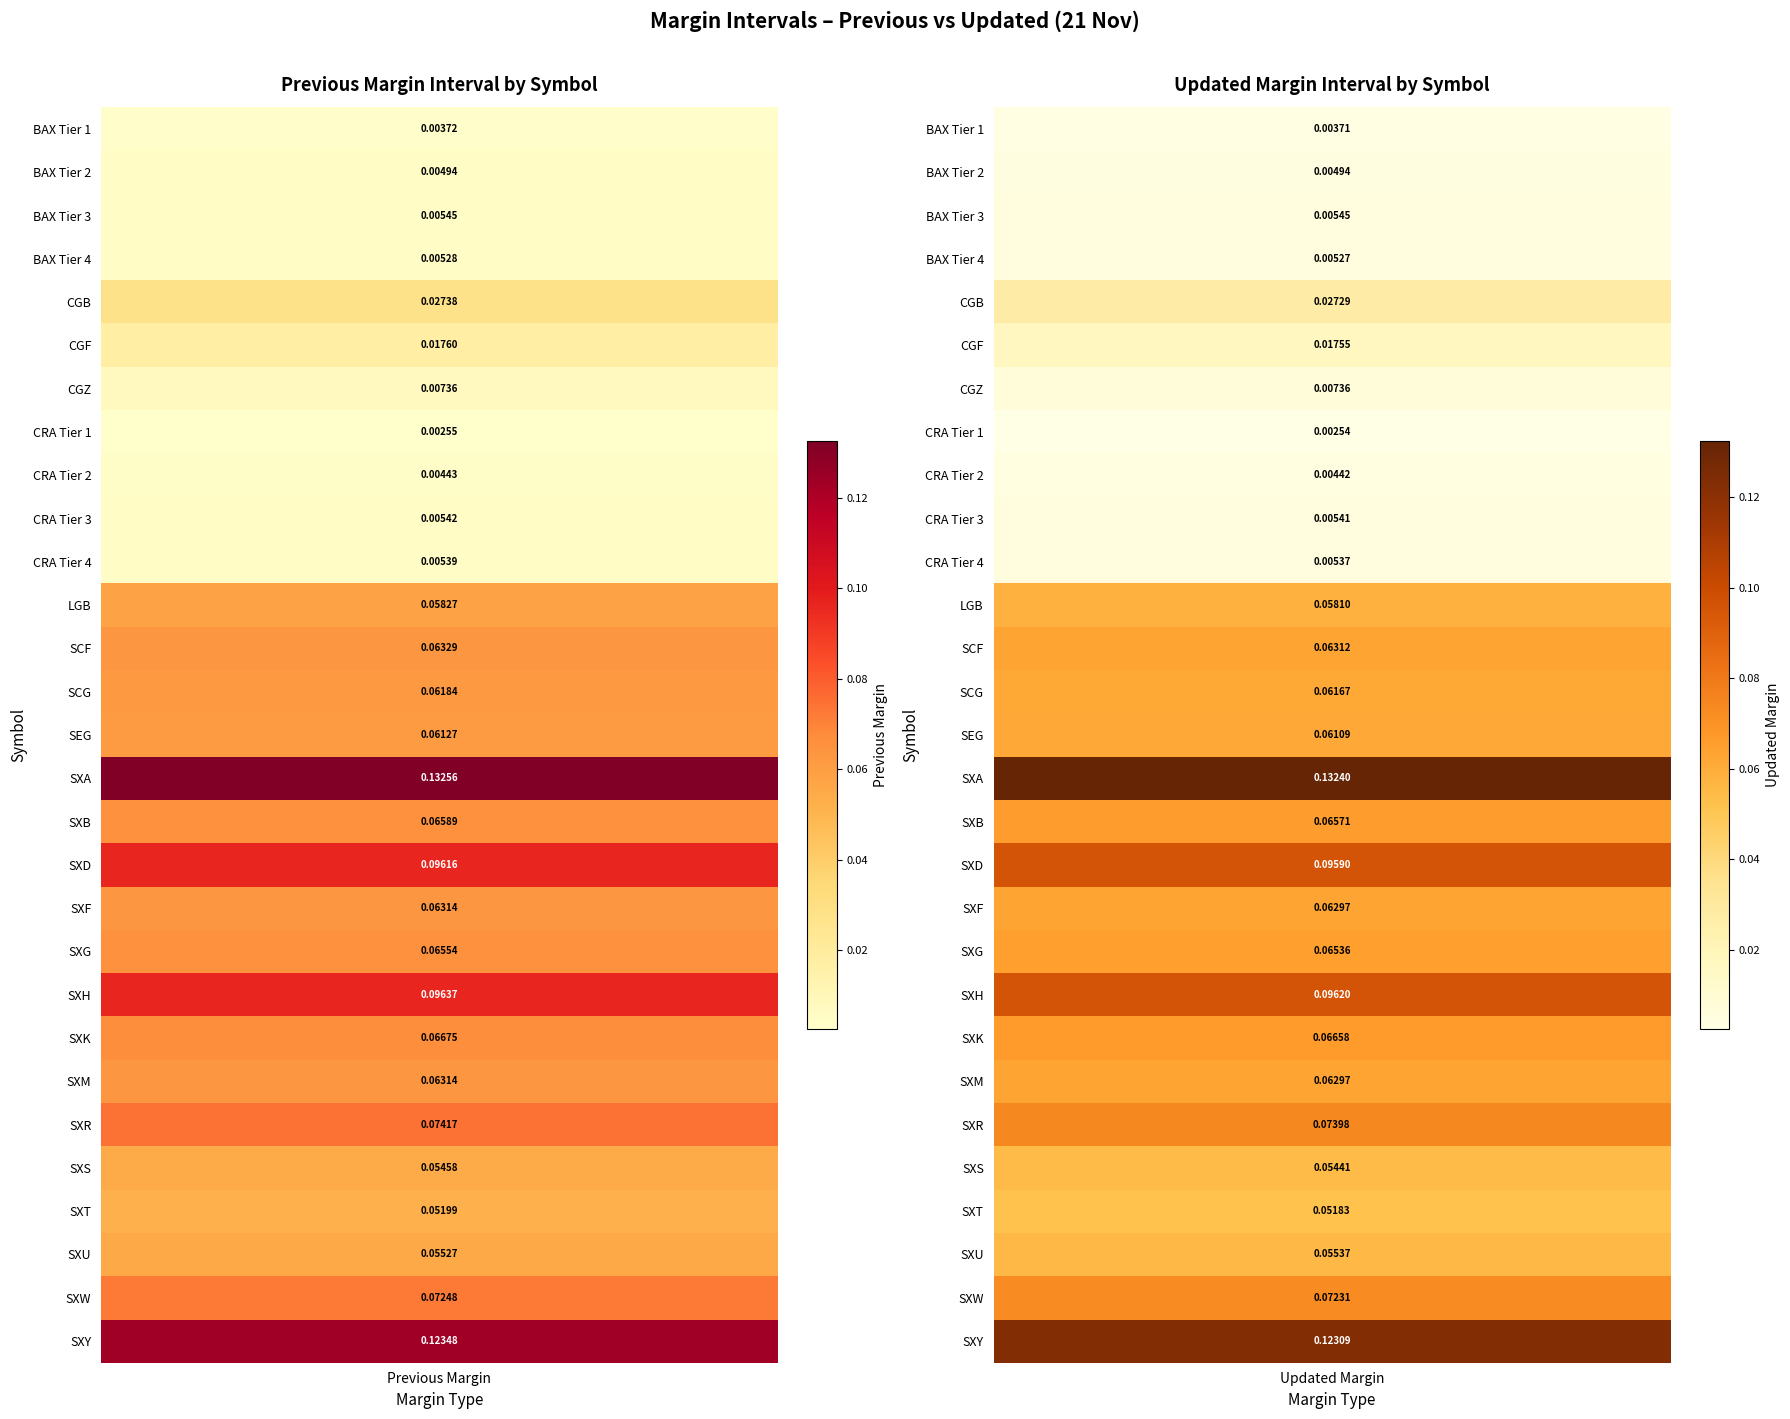

Count the number of categories in the chart.

2